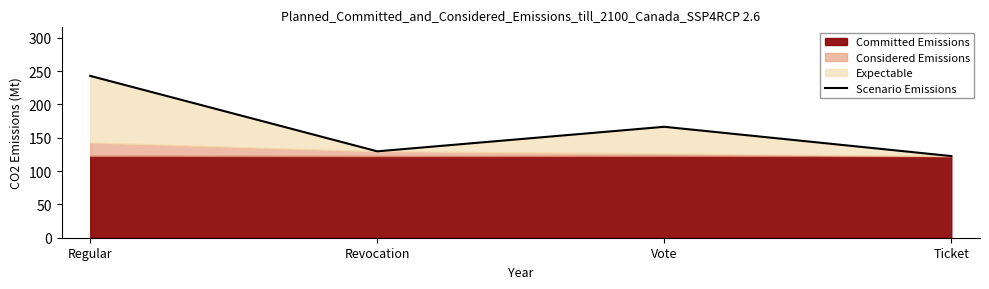

What is the approximate value at Ticket?

122.5